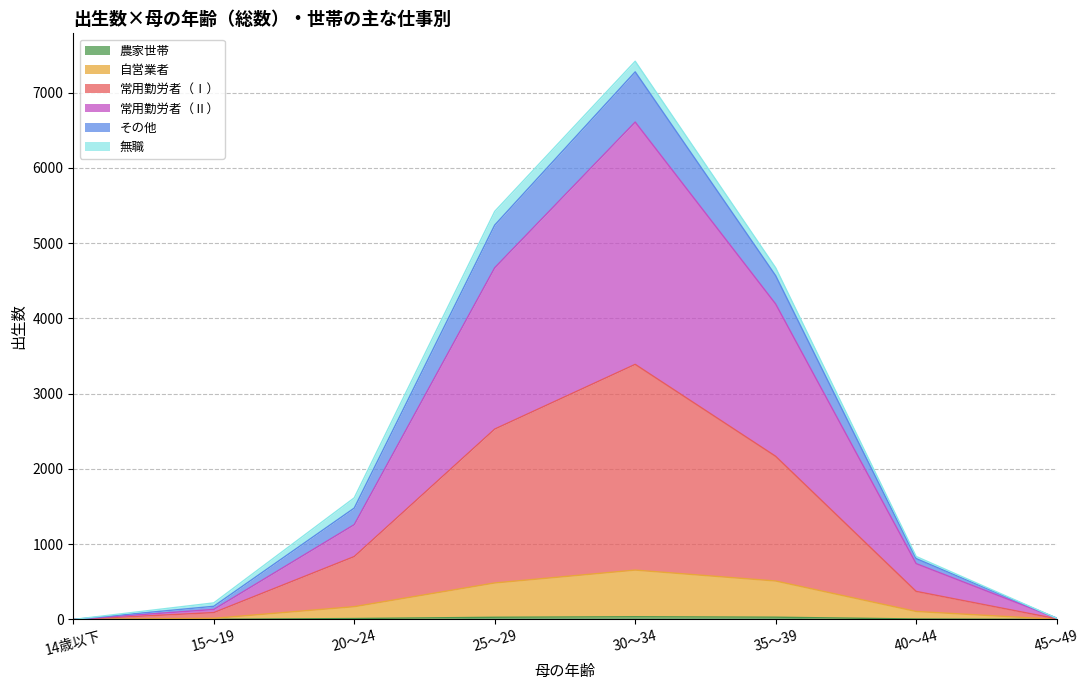

At which category is the sum across all series the highest?

30～34